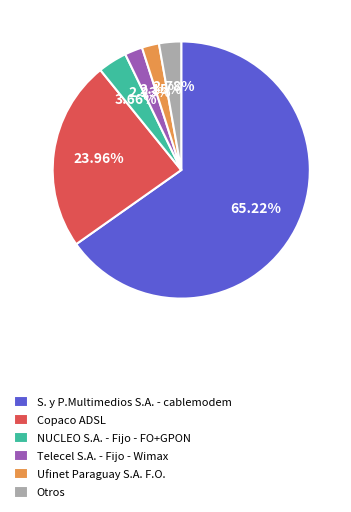

Is it true that Telecel S.A. - Fijo - Wimax is 13% of the pie?

False